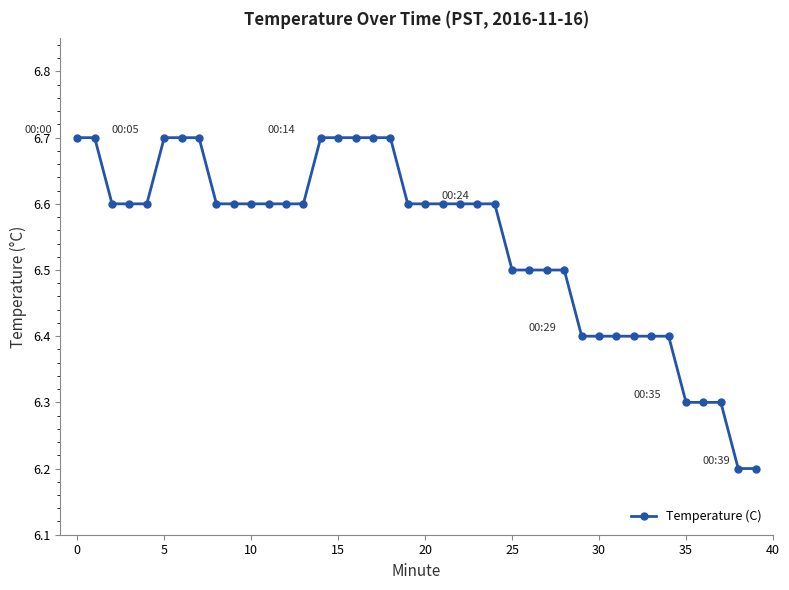

What is the value of the 29th point from the left?

6.5